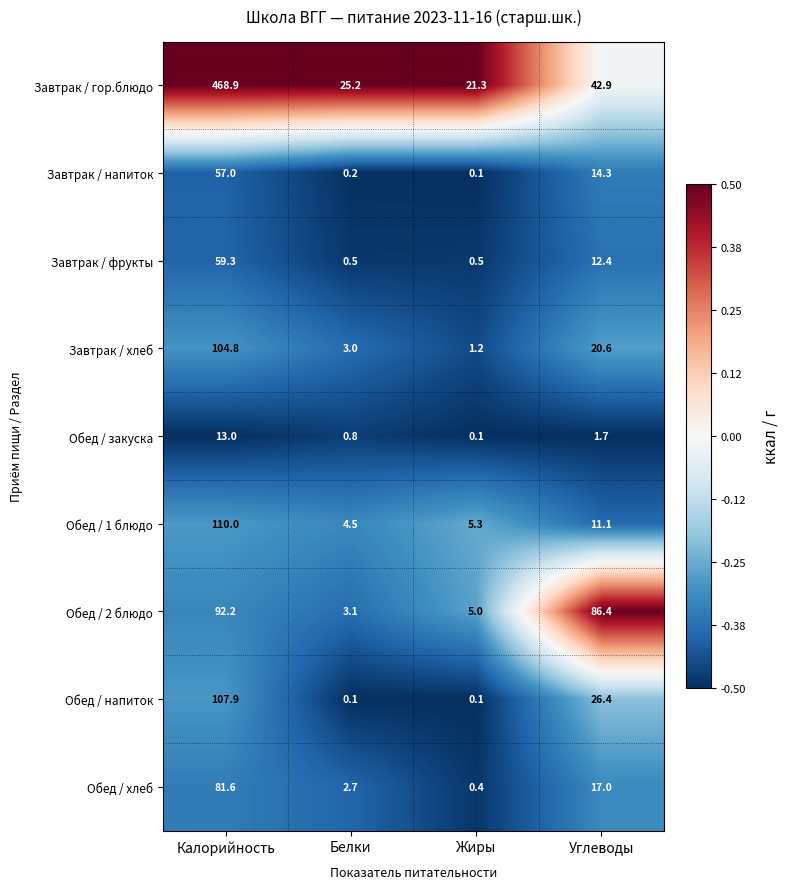

What value does the Обед / 2 блюдо series have at Углеводы?

86.4